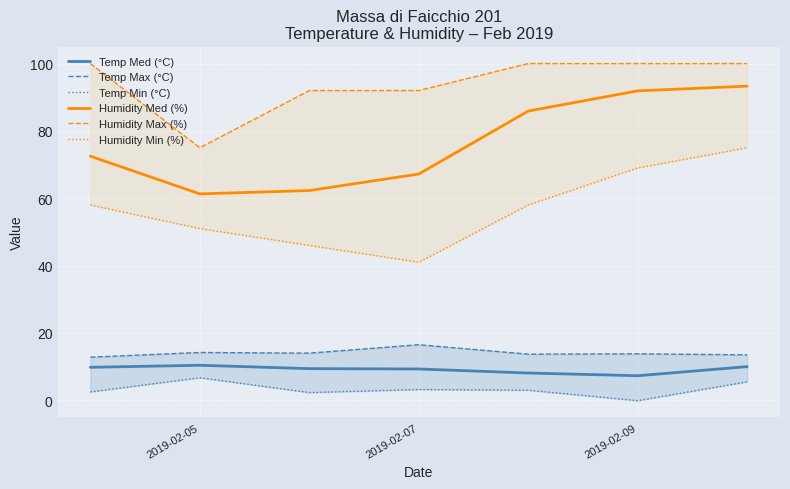

True or false: Temp Med (°C) and Humidity Med (%) intersect in this chart.

False